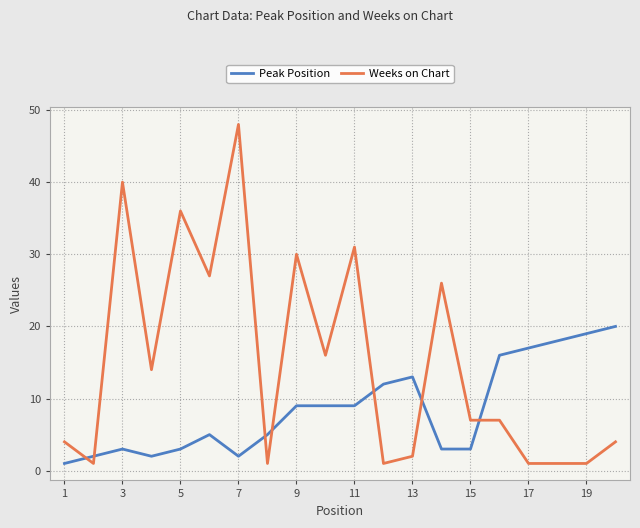

How many lines are shown in the chart?

2